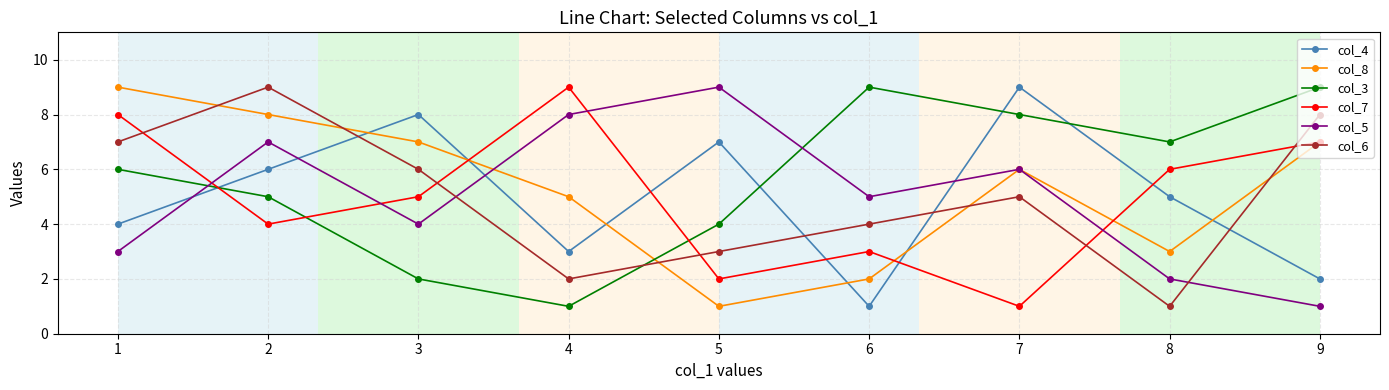

The col_6 series shows 2 at 4. True or false?

True